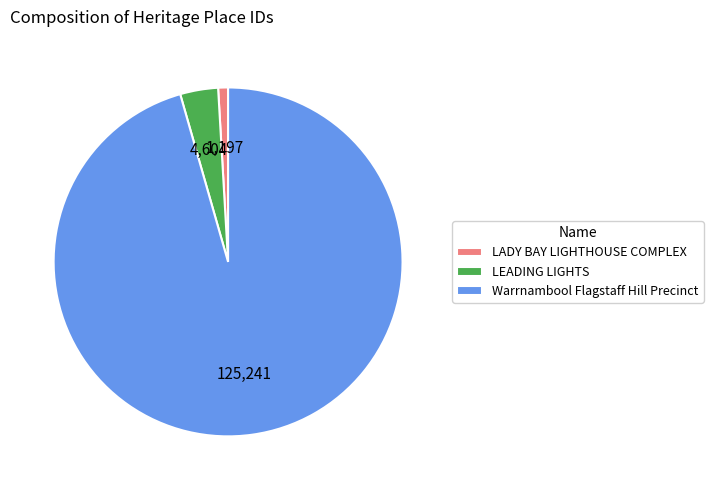

Count the number of slices in the pie.

3